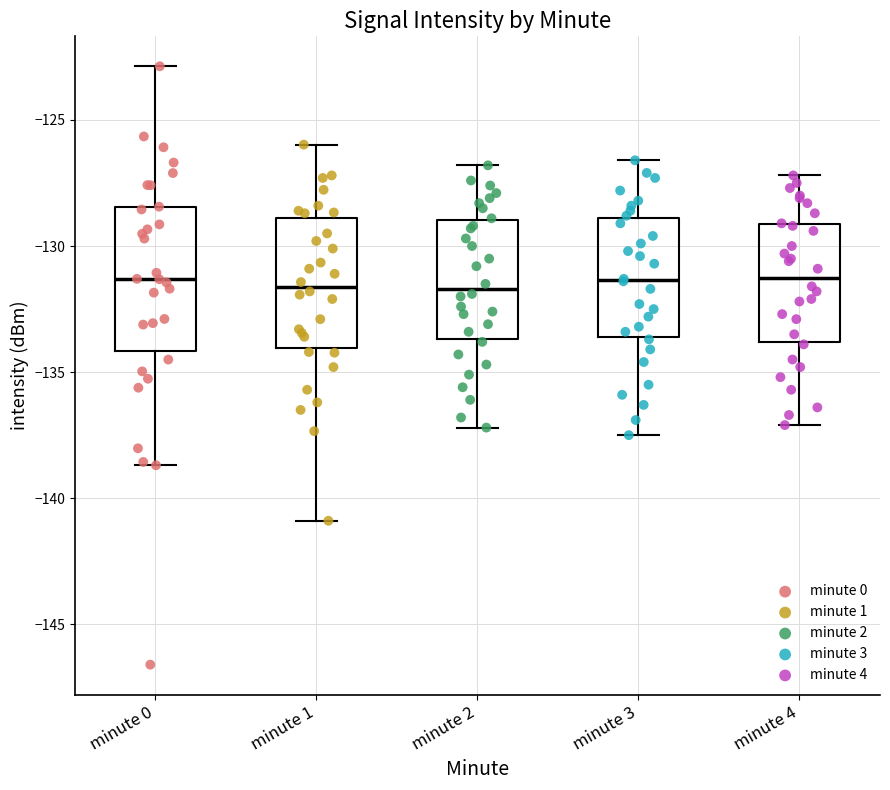

Reading left to right, transcribe this box plot: for each box, give where its median line is, the range the box spans, and where its two whiskers end, as read against the y-axis. The values are not printed on the chart, so give them approximately, as read against the axis.

minute 0: median -131.5, box -134.0 to -128.5, whiskers -138.5 to -123.0
minute 1: median -131.5, box -134.0 to -129.0, whiskers -141.0 to -126.0
minute 2: median -131.5, box -133.5 to -129.0, whiskers -137.0 to -127.0
minute 3: median -131.5, box -133.5 to -129.0, whiskers -137.5 to -126.5
minute 4: median -131.0, box -134.0 to -129.0, whiskers -137.0 to -127.0